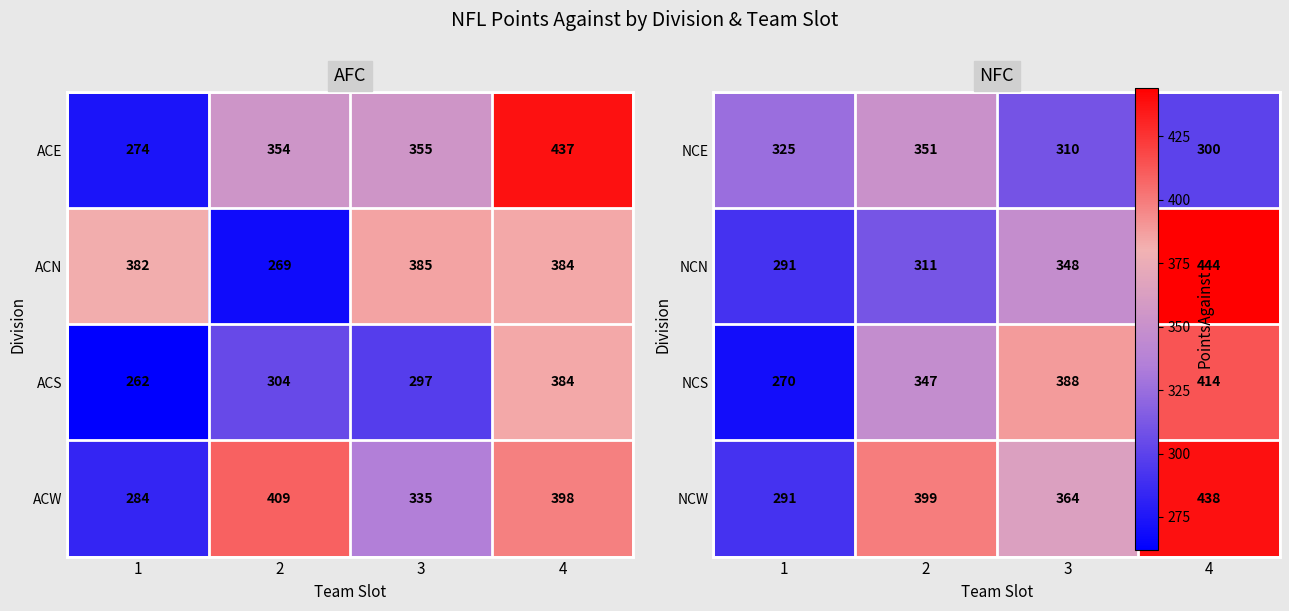

How many data points does each series have?

4